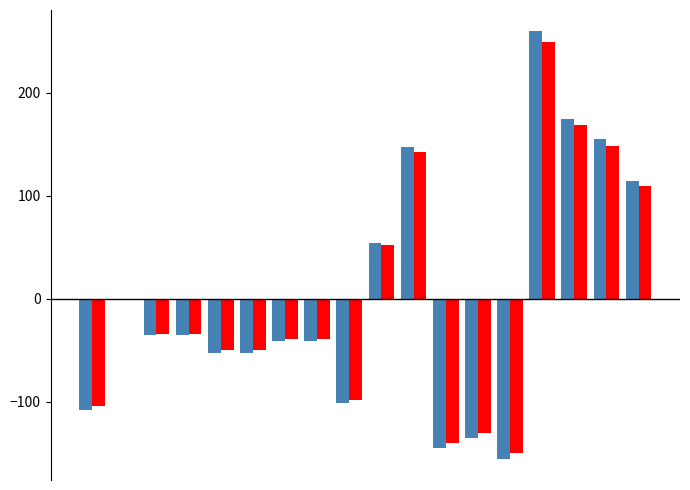

What is the maximum value shown in the chart?

259.6